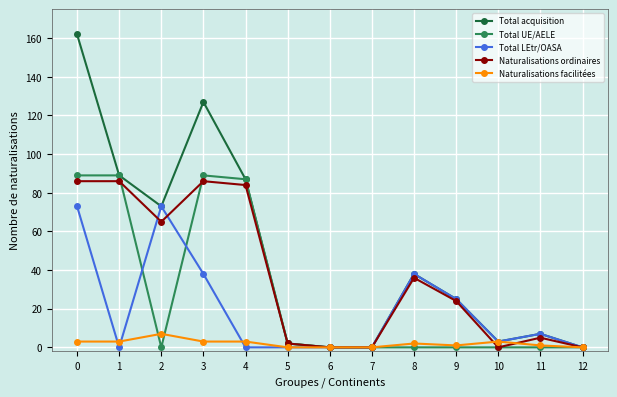

True or false: Total LEtr/OASA and Naturalisations facilitées cross at least once.

True